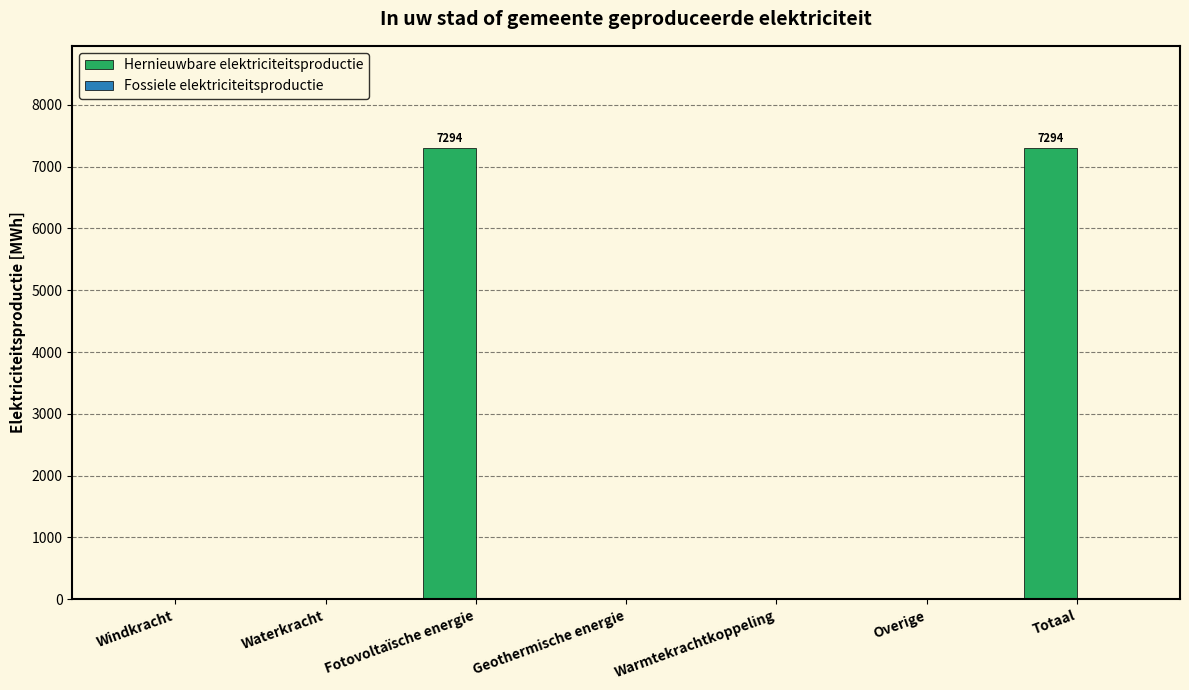

Between Waterkracht and Totaal, which is larger?

Totaal